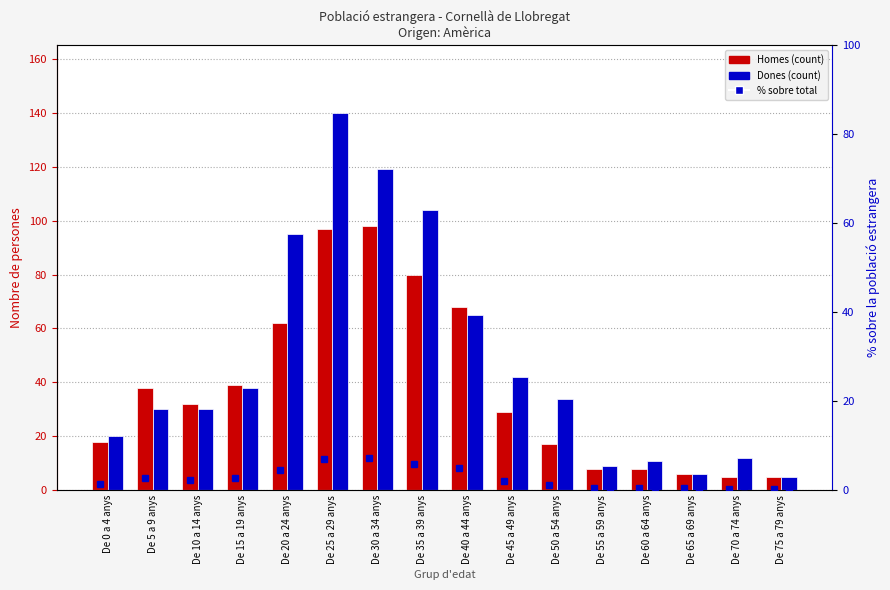

The Homes % series shows 5.8 at De 35 a 39 anys. True or false?

True